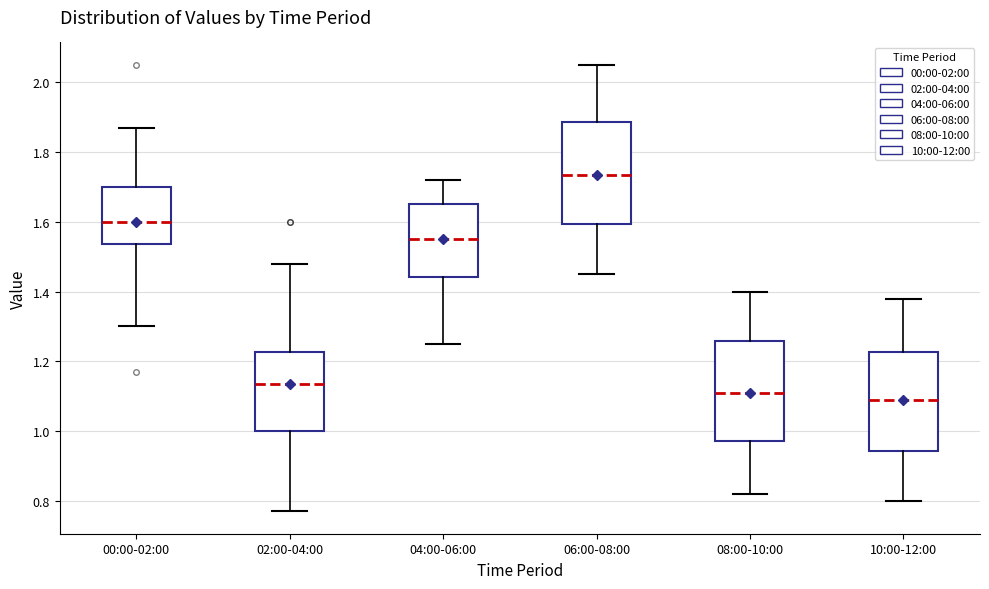

Where does the median line of the box for 06:00-08:00 sit on the y-axis? The values are not printed on the chart, so give them approximately, as read against the axis.

1.74